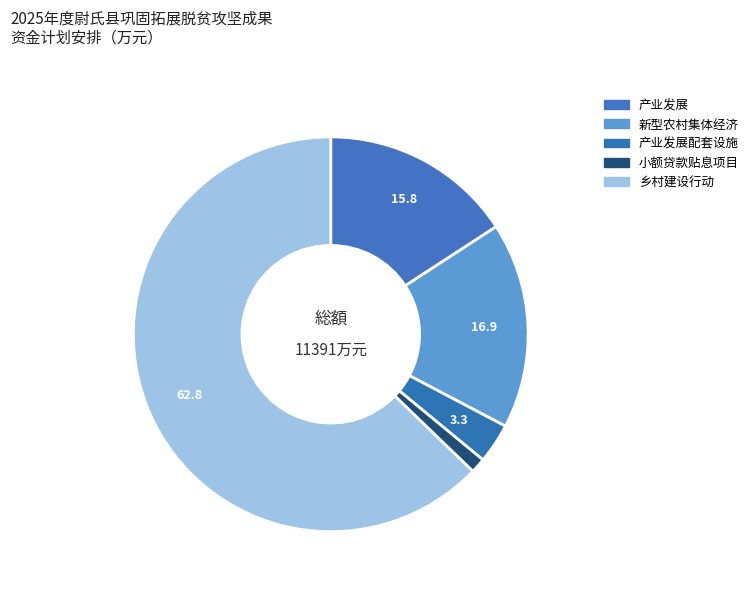

Is there any slice that represents more than half of the pie?

Yes